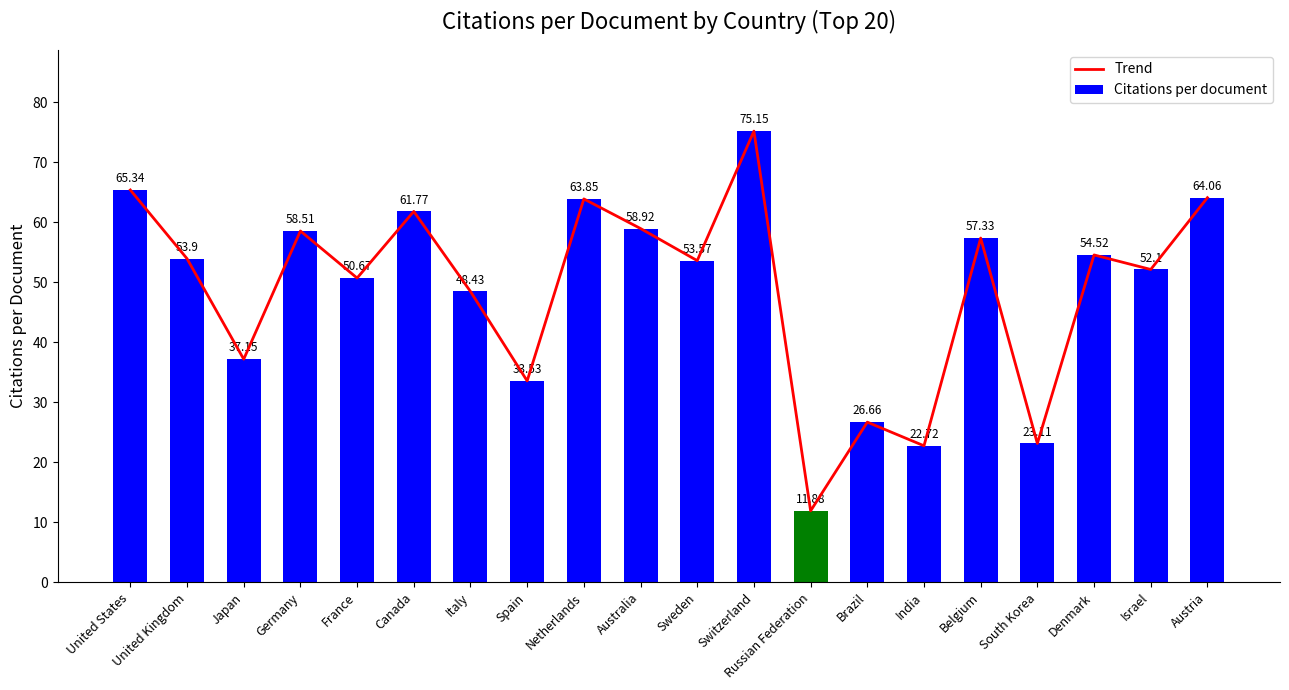

What is the difference between the maximum and second lowest values in the Trend series?

52.4